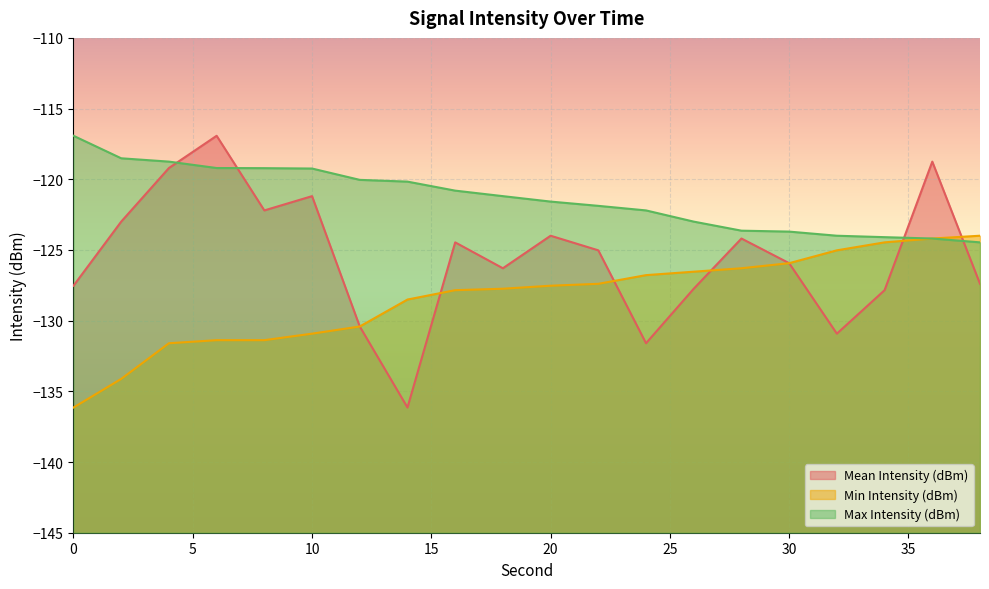

Which category has the lowest value in the Mean Intensity (dBm) series?

14